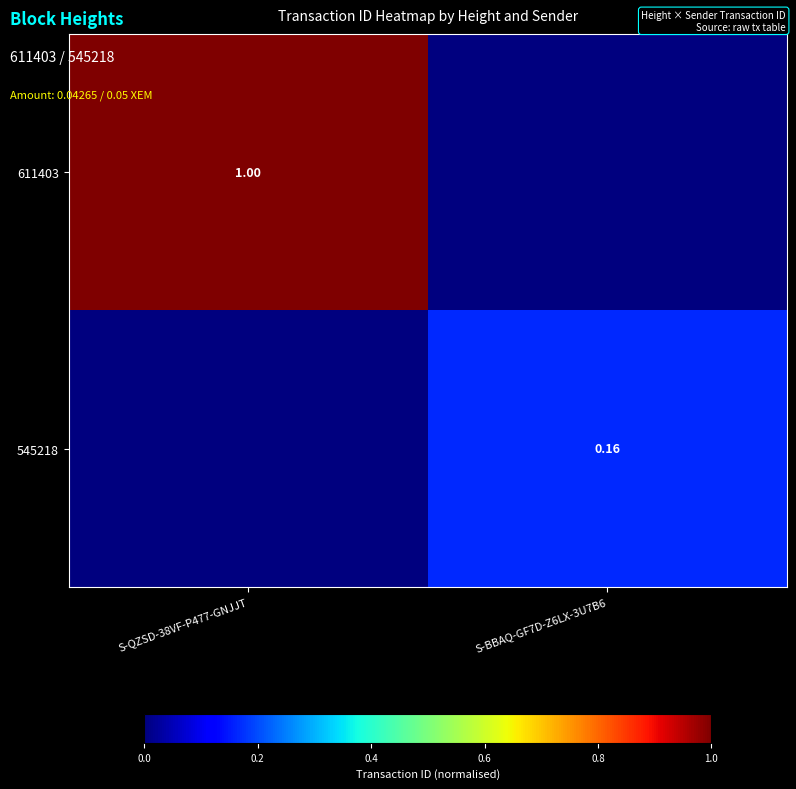

Is the value of 545218 at S-BBAQ-GF7D-Z6LX-3U7B6 greater than the value of 611403 at S-QZSD-38VF-P477-GNJJT?

No